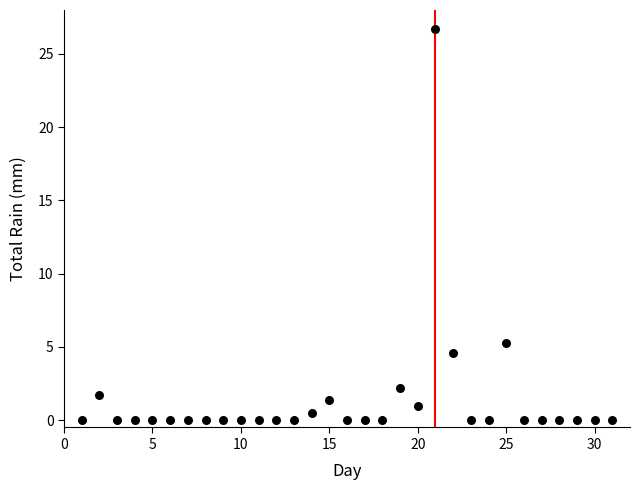

What Y value in the scatter plot is closest to 13?

5.3